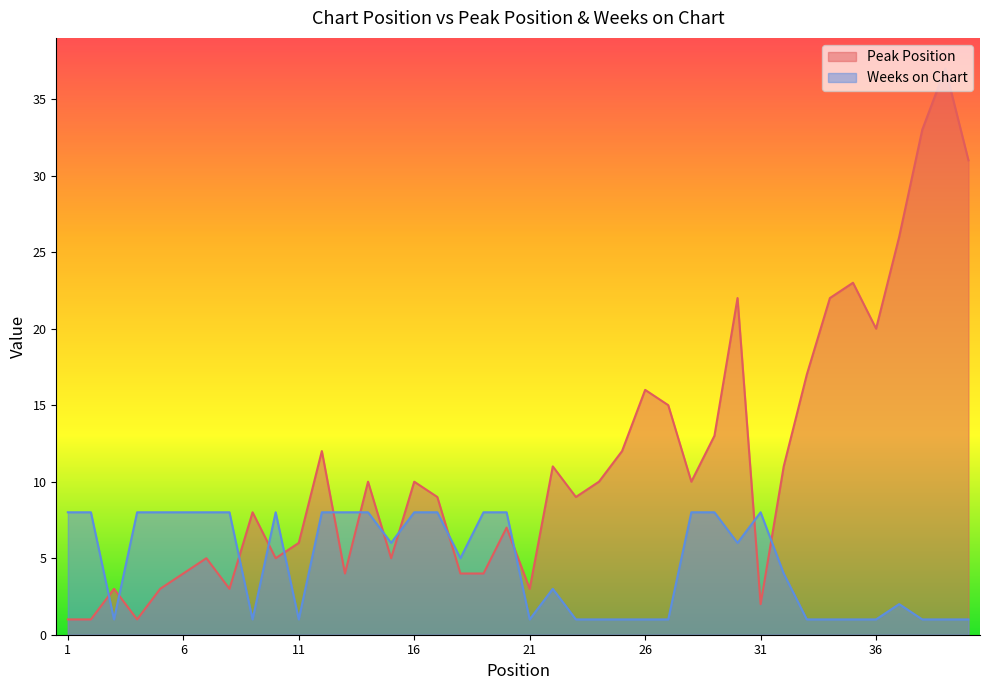

True or false: Peak Position and Weeks on Chart cross at least once.

True